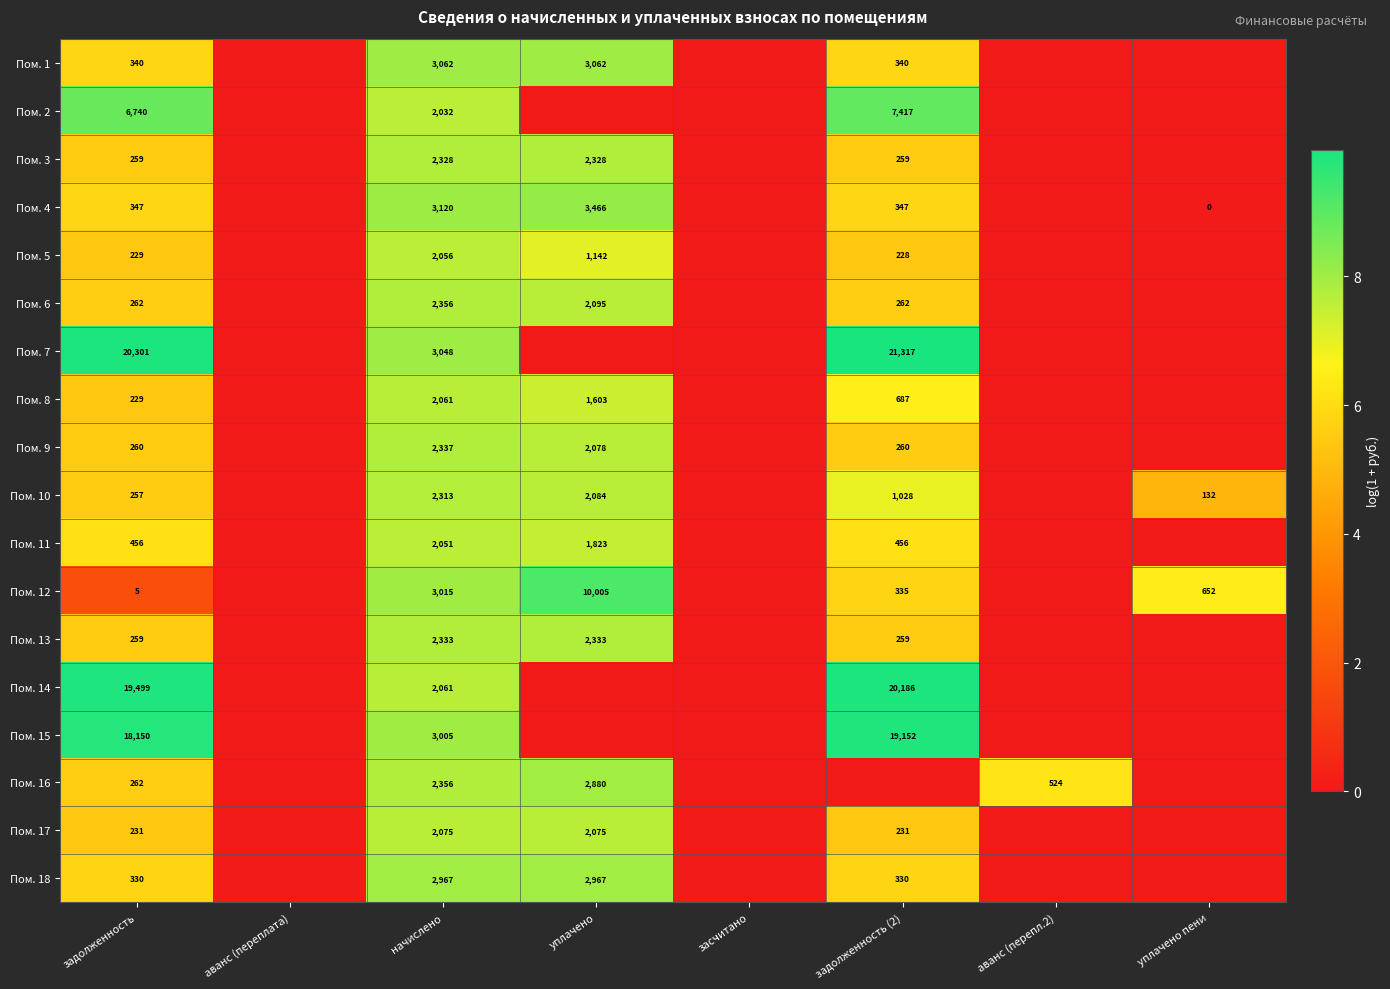

Which has a higher value, уплачено пени or задолженность (2)?

задолженность (2)